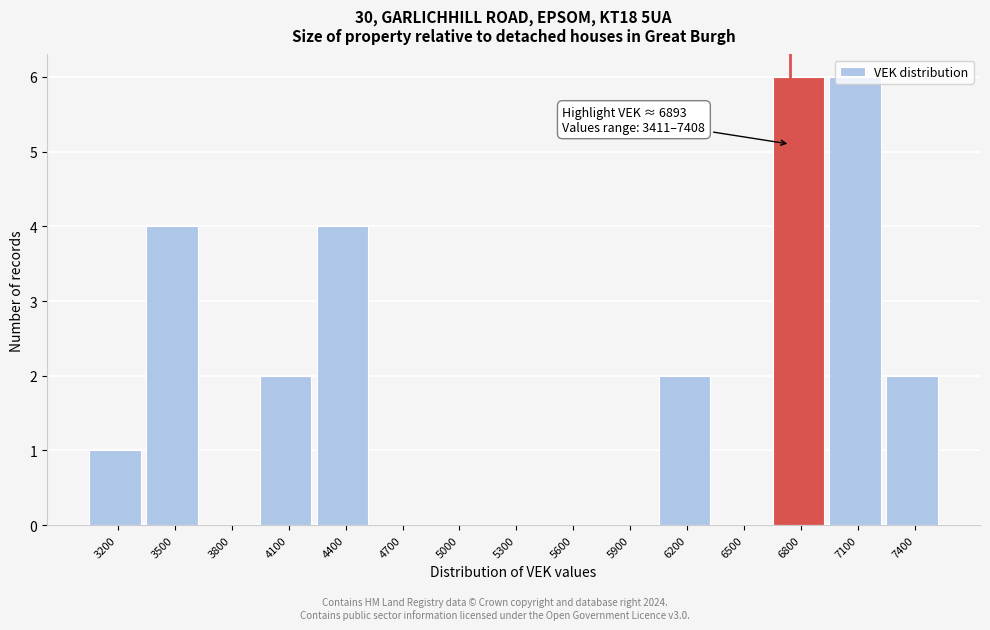

Is it true that the value at 4700 is 0?

True